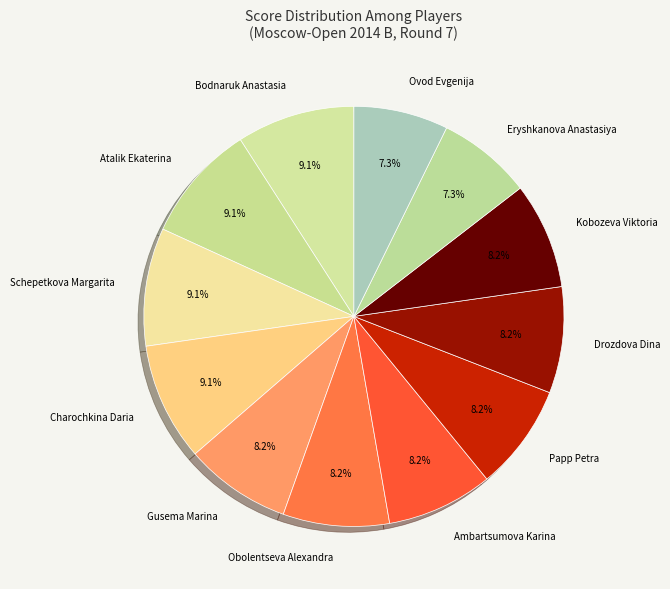

The Charochkina Daria slice represents 9% of the pie. True or false?

True